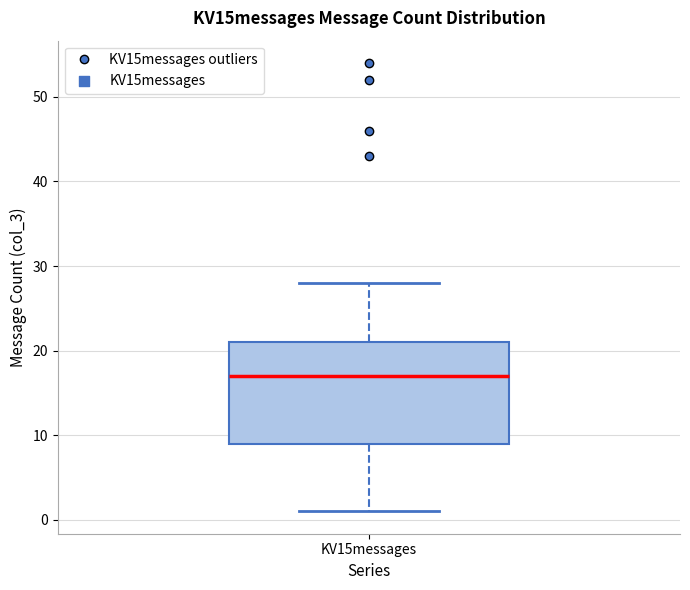

Transcribe this box plot: give where the median line is, the range the box spans, and where the two whiskers end, as read against the y-axis. The values are not printed on the chart, so give them approximately, as read against the axis.

median 17, box 9 to 21, whiskers 1 to 28